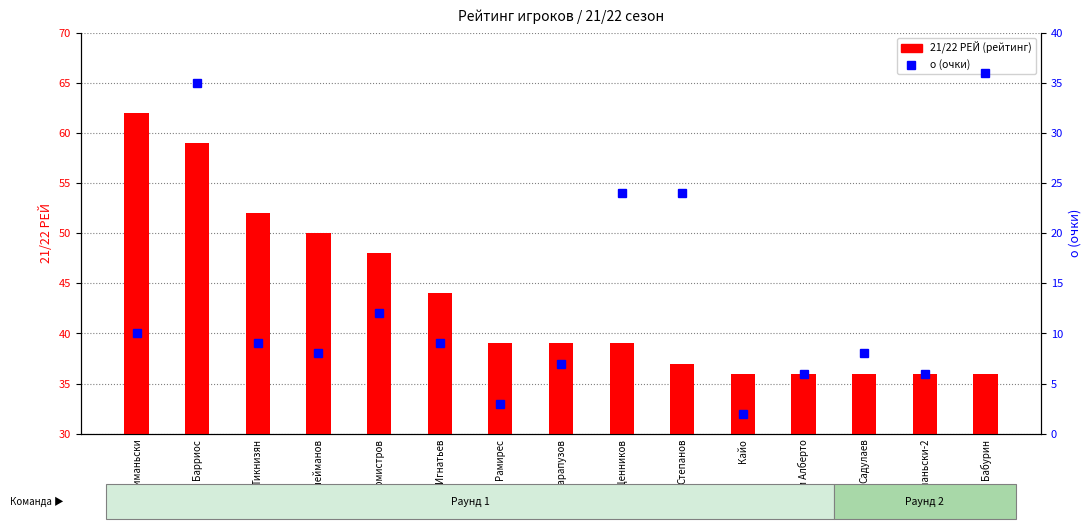

Reading left to right, extract all data points from this chart.

21/22 РЕЙ: Шиманьски=62	Барриос=59	Тикнизян=52	Т.Сулейманов=50	Бурмистров=48	Игнатьев=44	Рамирес=39	Карапузов=39	Щенников=39	Степанов=37	Кайо=36	Юри Алберто=36	Садулаев=36	Шиманьски-2=36	Бабурин=36
о (очки): Шиманьски=10	Барриос=35	Тикнизян=9	Т.Сулейманов=8	Бурмистров=12	Игнатьев=9	Рамирес=3	Карапузов=7	Щенников=24	Степанов=24	Кайо=2	Юри Алберто=6	Садулаев=8	Шиманьски-2=6	Бабурин=36